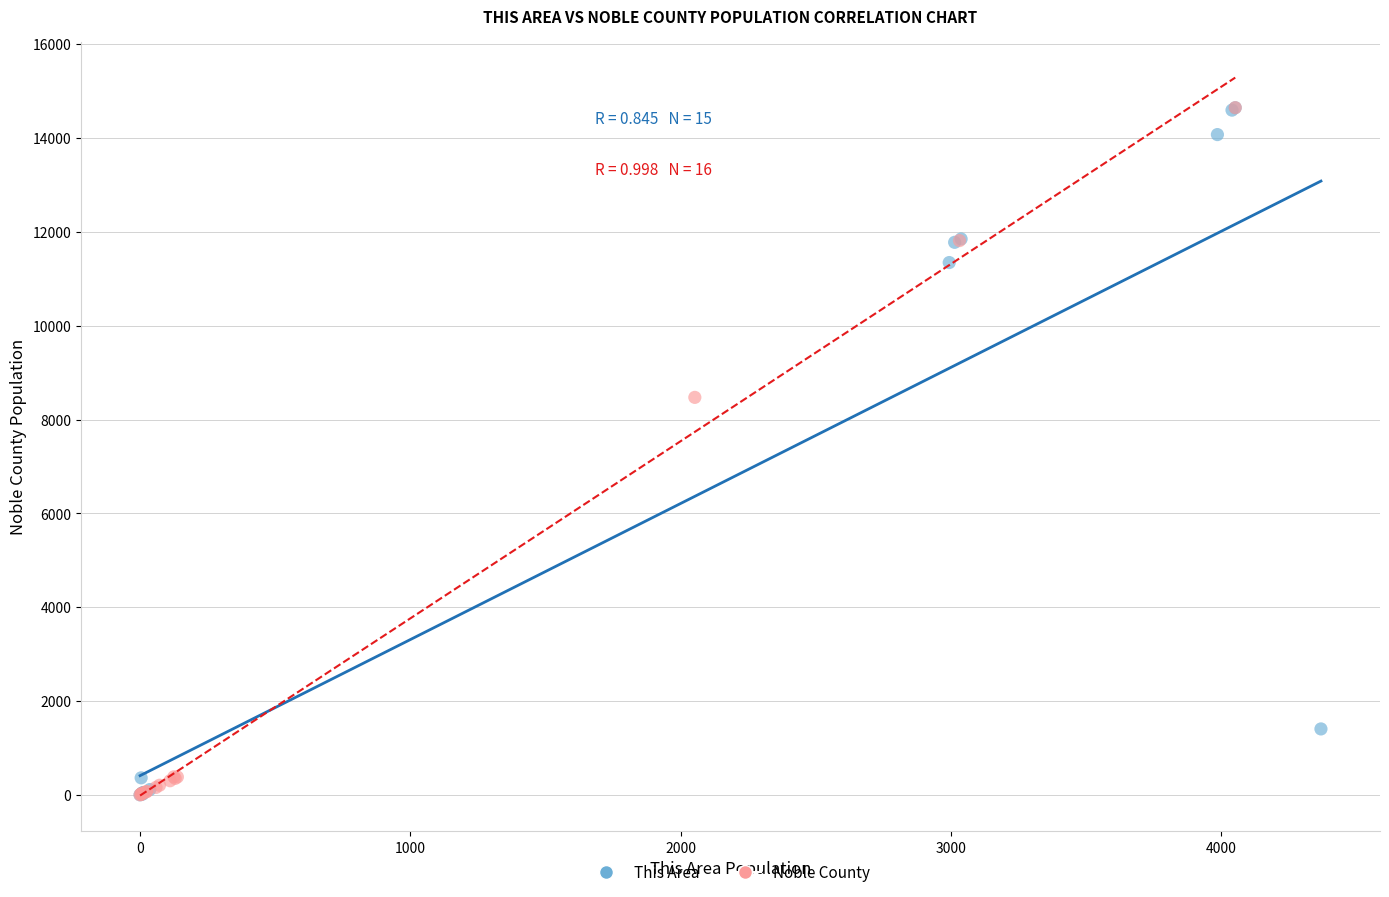

What are all the series names shown in the legend?

This Area, Noble County